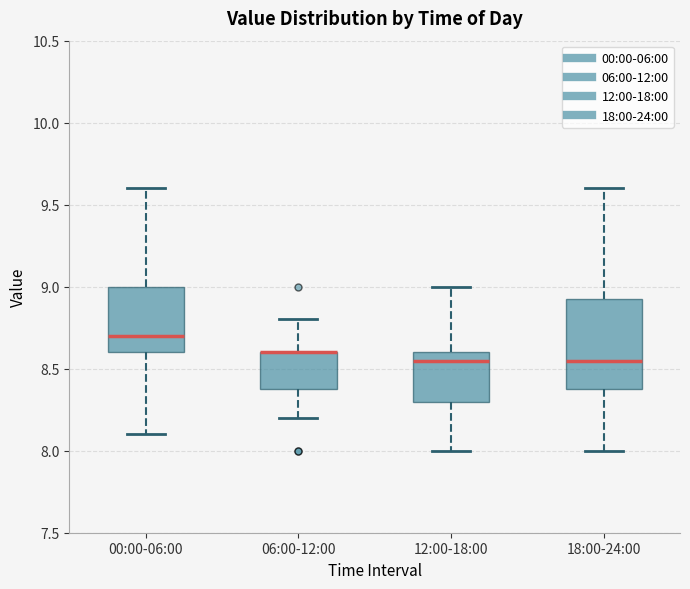

Where is the upper edge of the box for 00:00-06:00 on the y-axis? The values are not printed on the chart, so give them approximately, as read against the axis.

9.00